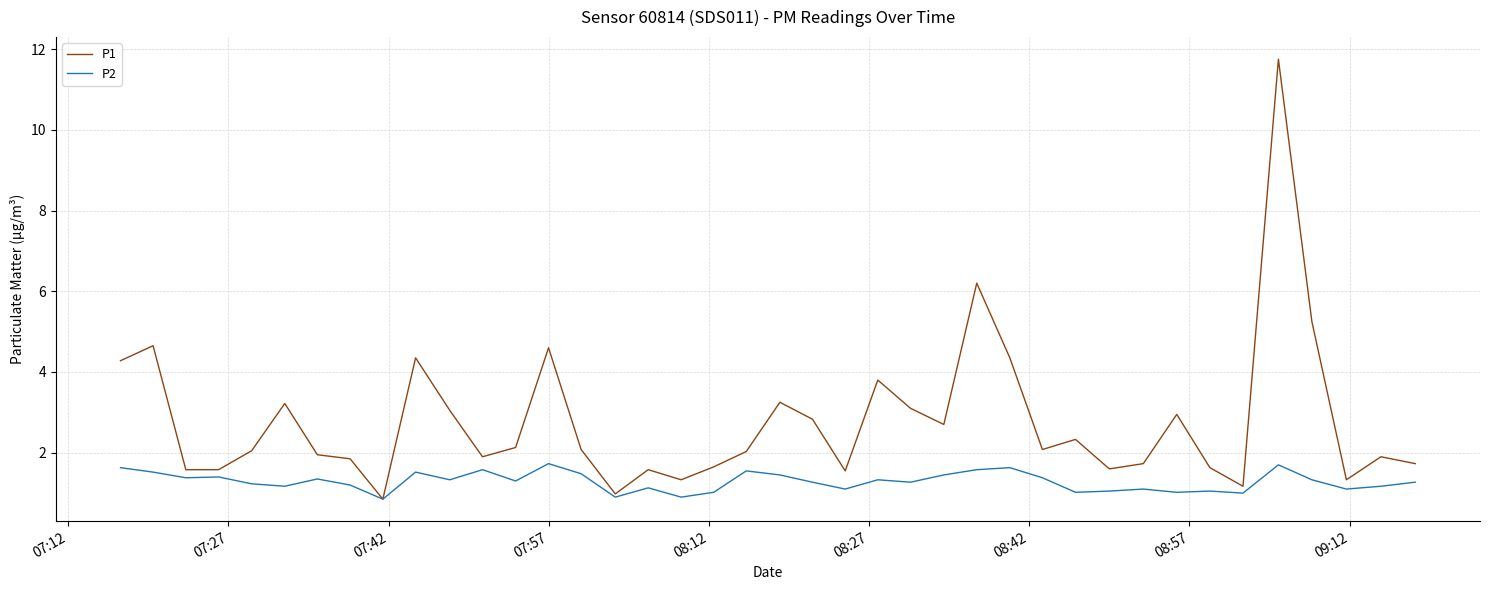

List the series in order of their overall mean, lowest first.

P2, P1